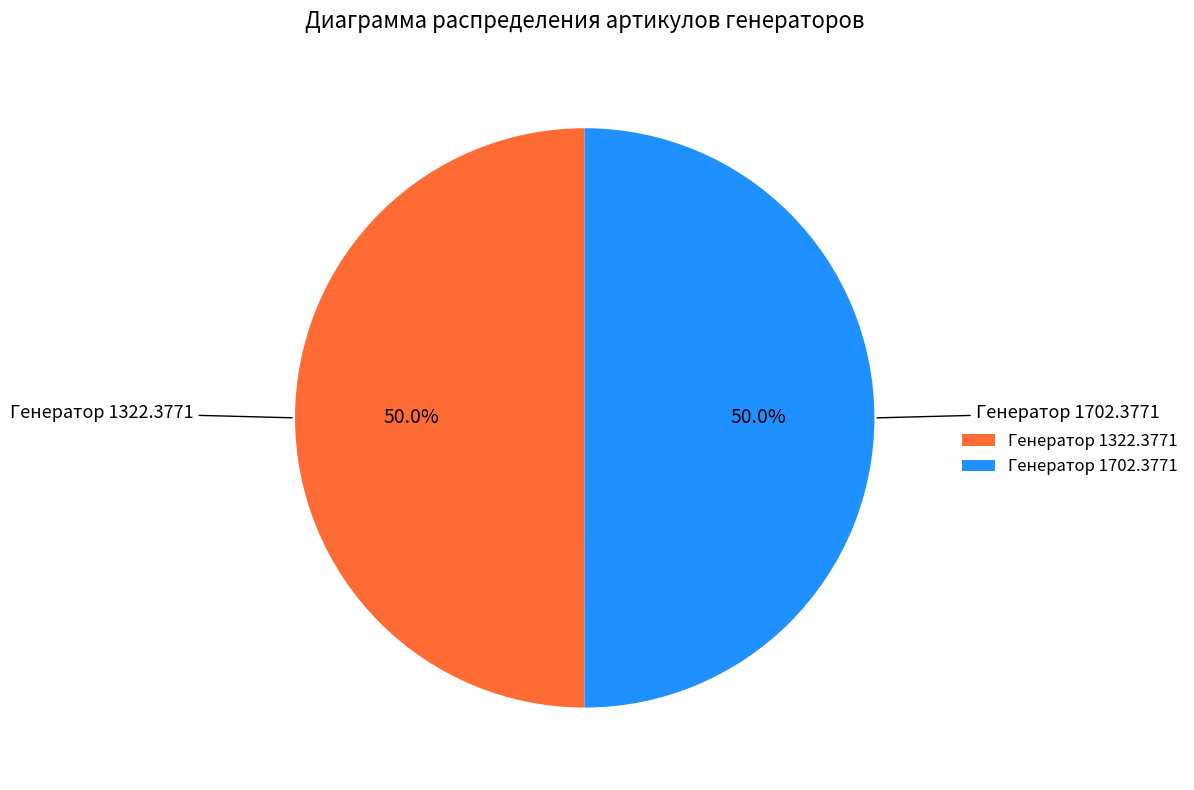

To the nearest percent, what portion does Генератор 1702.3771 represent?

50%